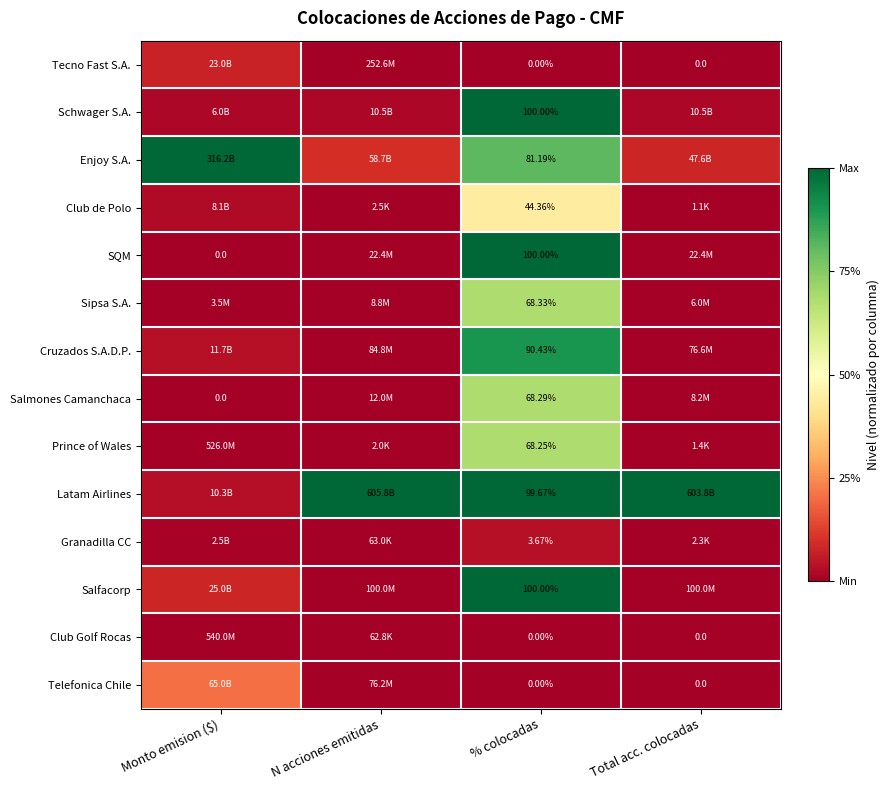

Is the value of Salmones Camanchaca at % colocadas greater than the value of Granadilla CC at % colocadas?

Yes